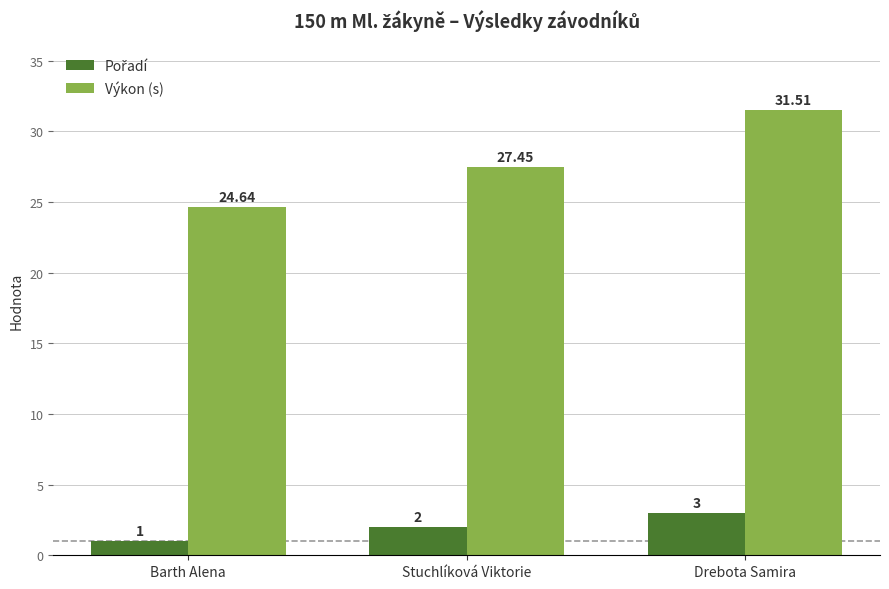

What is the label of the 2nd bar from the right?

Stuchlíková Viktorie